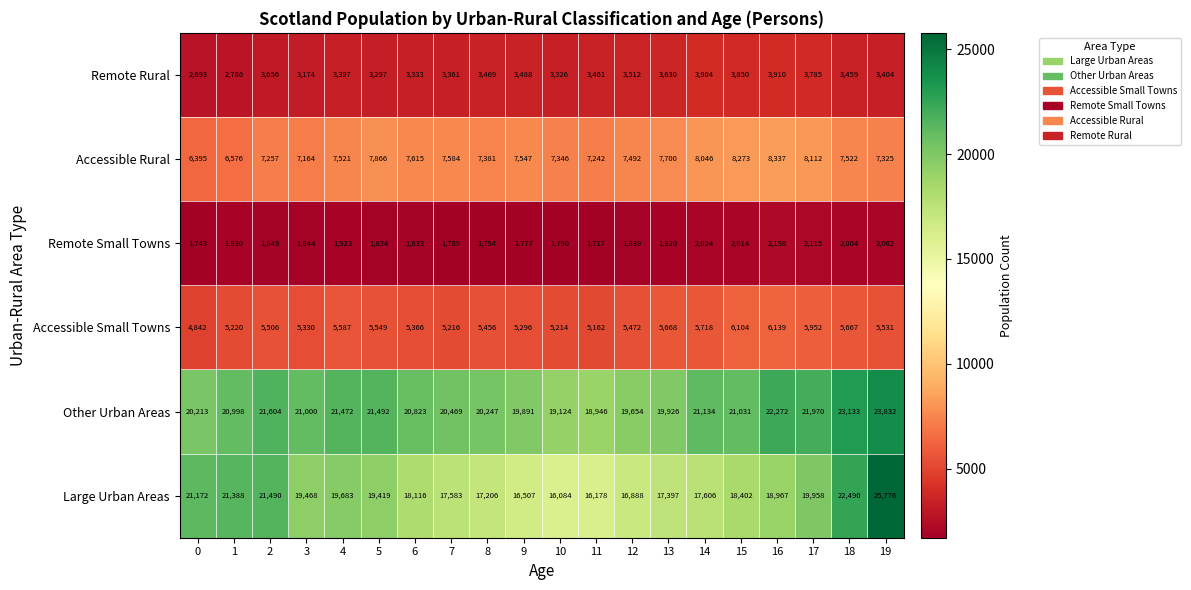

At 14, list the series in order from largest to smallest.

Other Urban Areas, Large Urban Areas, Accessible Rural, Accessible Small Towns, Remote Rural, Remote Small Towns